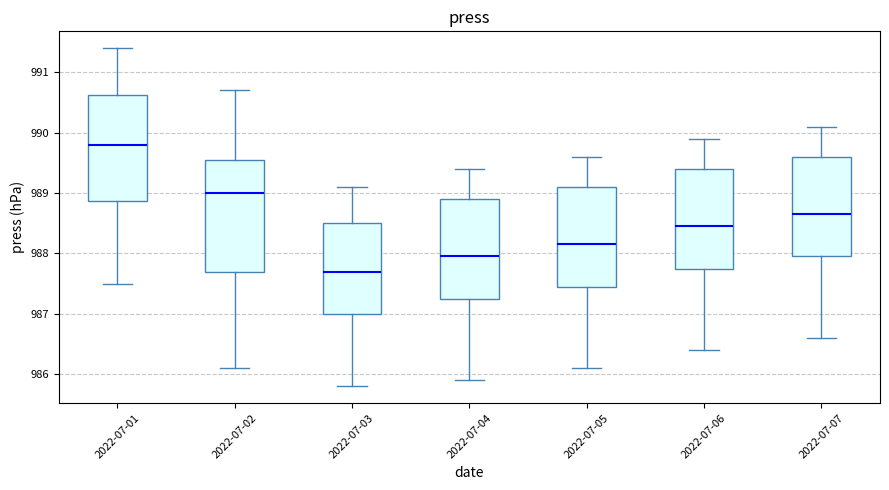

Reading left to right, read every box against the y-axis: the position of its median line, the range the box covers, and the ends of its whiskers. The values are not printed on the chart, so give them approximately, as read against the axis.

2022-07-01: median 989.8, box 988.9 to 990.6, whiskers 987.5 to 991.4
2022-07-02: median 989.0, box 987.7 to 989.6, whiskers 986.1 to 990.7
2022-07-03: median 987.7, box 987.0 to 988.5, whiskers 985.8 to 989.1
2022-07-04: median 988.0, box 987.3 to 988.9, whiskers 985.9 to 989.4
2022-07-05: median 988.2, box 987.5 to 989.1, whiskers 986.1 to 989.6
2022-07-06: median 988.5, box 987.8 to 989.4, whiskers 986.4 to 989.9
2022-07-07: median 988.7, box 988.0 to 989.6, whiskers 986.6 to 990.1